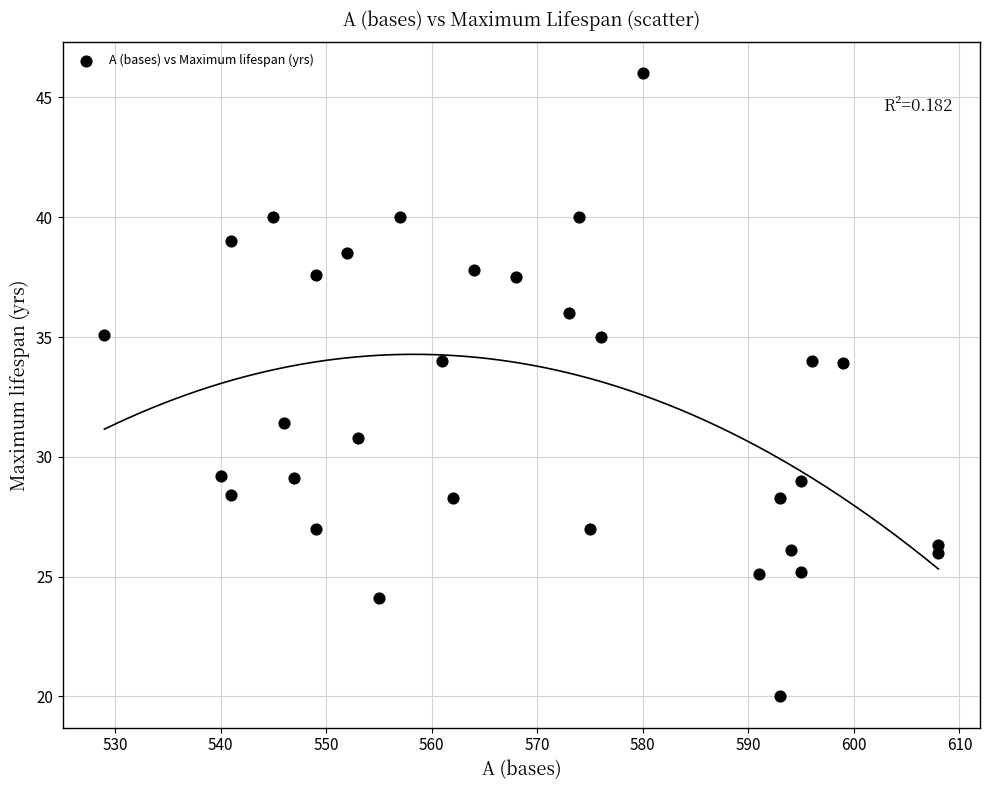

What is the range of Y values (max minus min)?

26.0